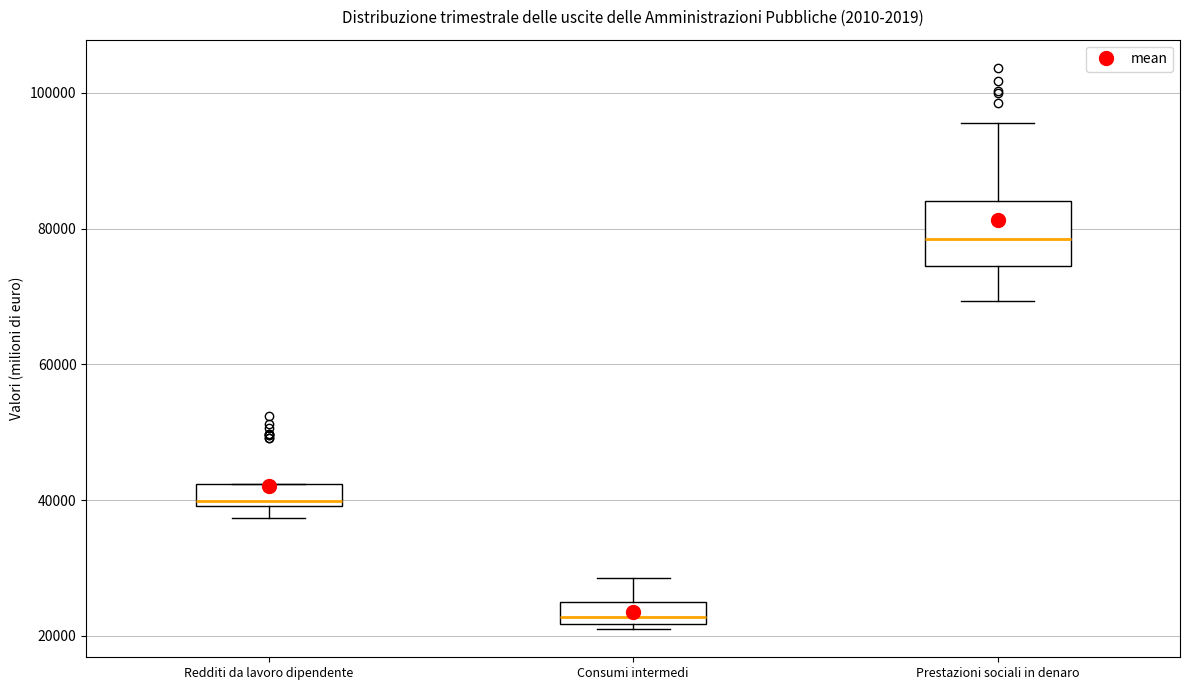

Reading left to right, read every box against the y-axis: the position of its median line, the range the box covers, and the ends of its whiskers. The values are not printed on the chart, so give them approximately, as read against the axis.

Redditi da lavoro dipendente: median 40000 (just above the box's lower edge), box 40000 to 42000, whiskers 38000 to 42000
Consumi intermedi: median 22000 (just above the box's lower edge), box 22000 to 24000, whiskers 20000 to 28000
Prestazioni sociali in denaro: median 78000, box 74000 to 84000, whiskers 70000 to 96000